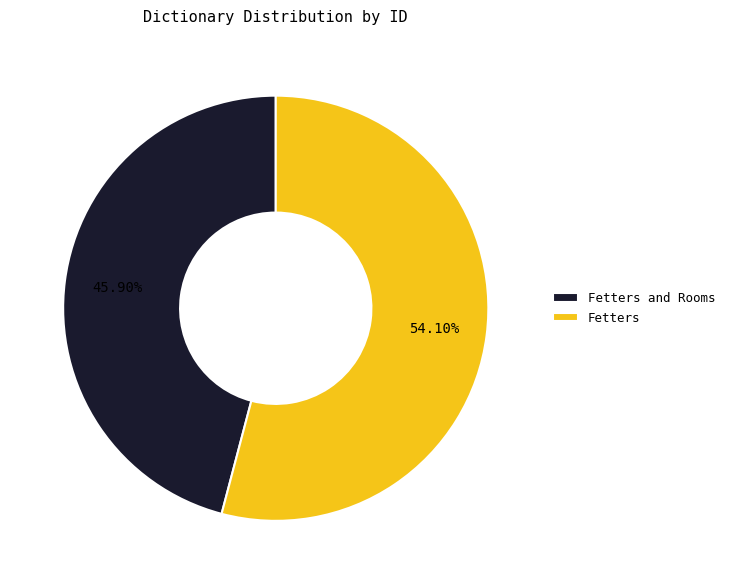

Rank the categories by value from highest to lowest.

Fetters, Fetters and Rooms